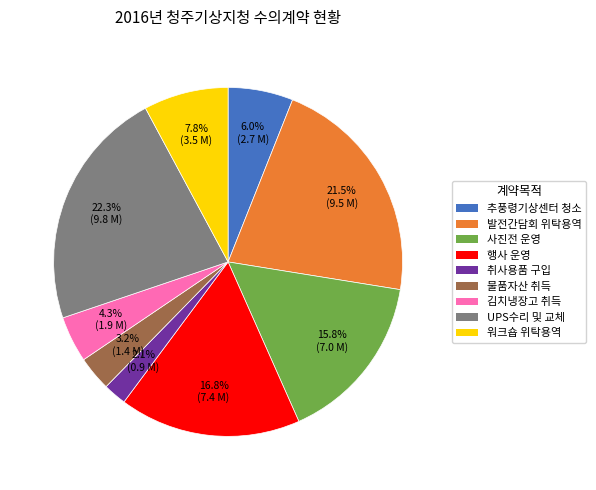

Is there any slice that represents more than half of the pie?

No